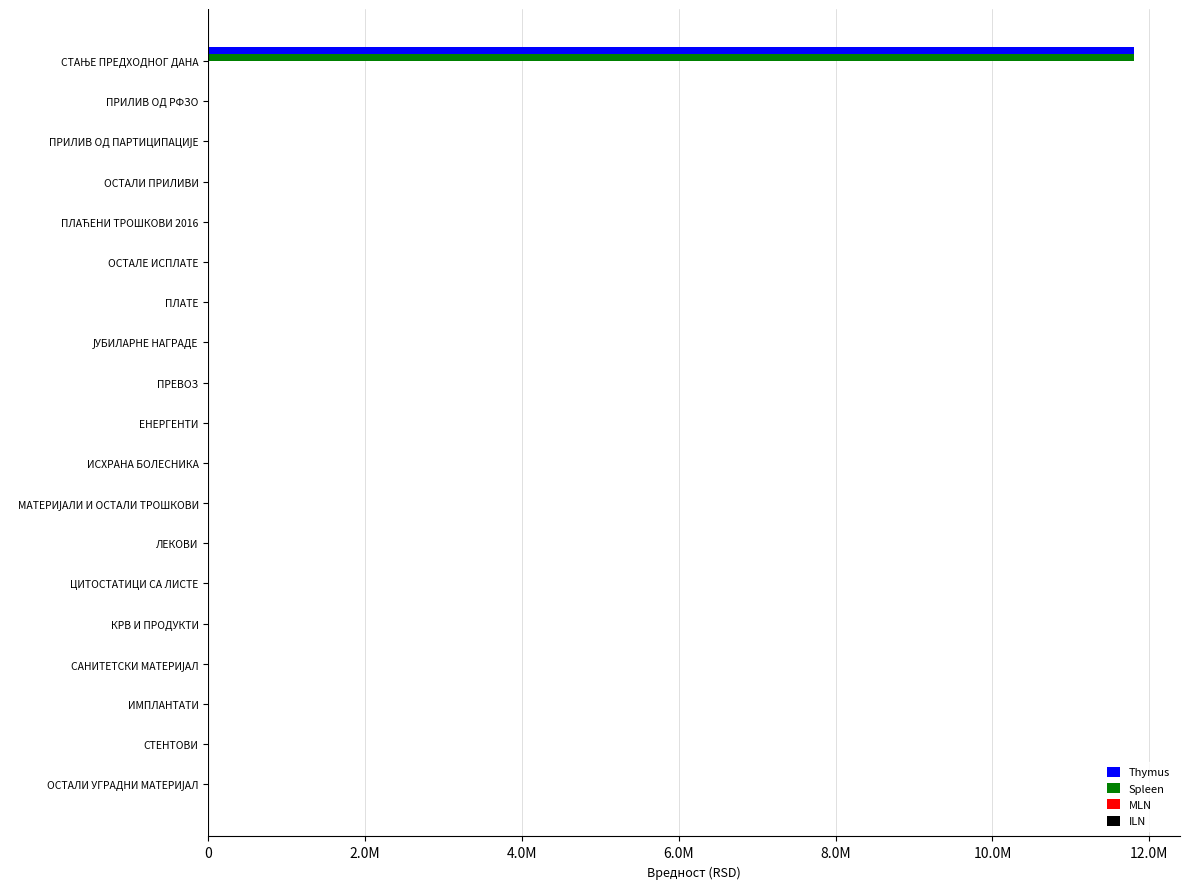

Rank the series by their maximum value, from lowest to highest.

ILN, MLN, Thymus, Spleen